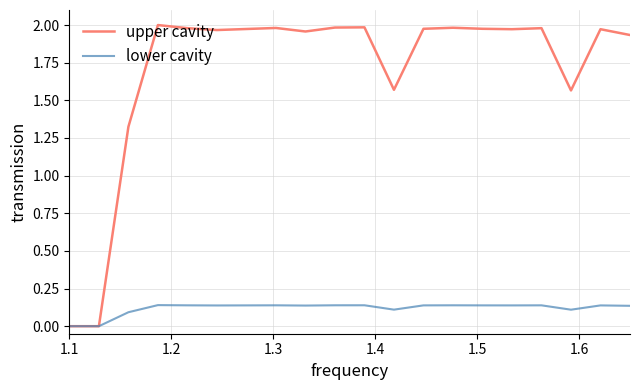

Rank the series by their average value, from highest to lowest.

upper cavity, lower cavity